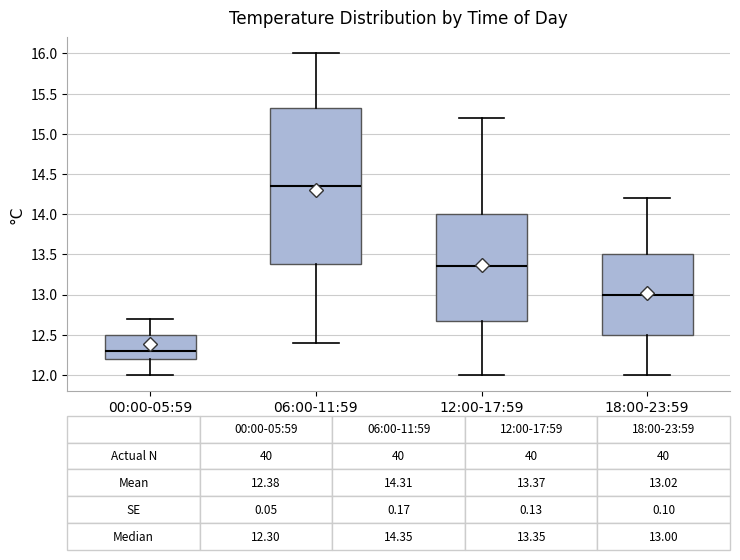

Which box has the lowest median line?

00:00-05:59